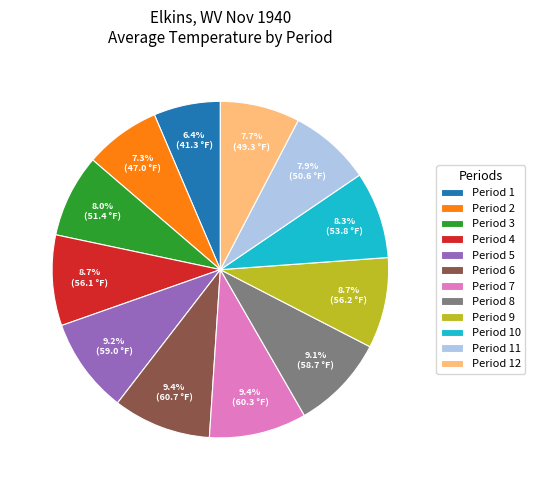

Which slice is the smallest?

Period 1